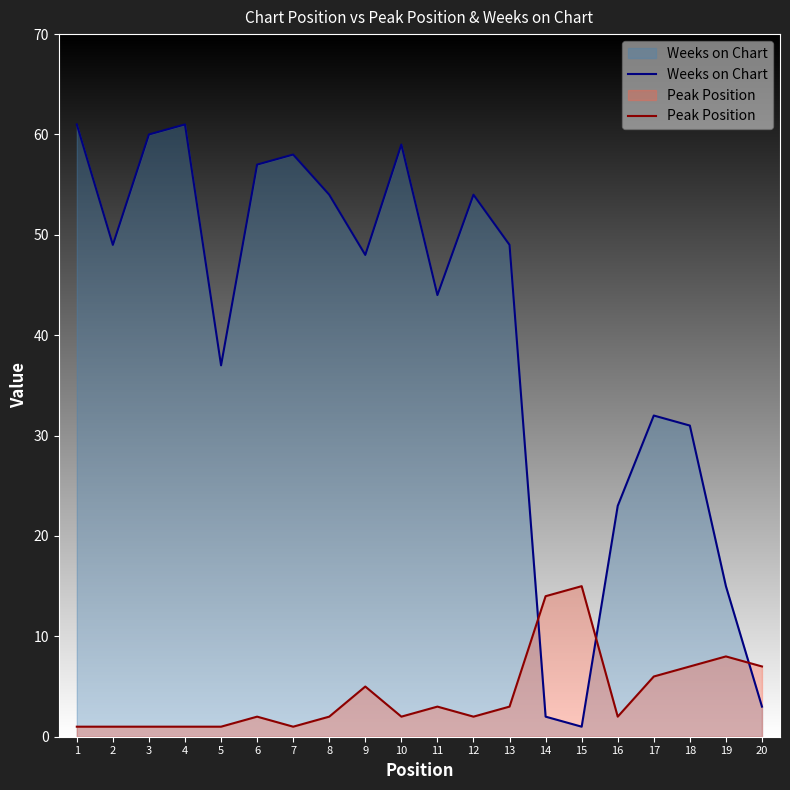

What is the value of the Weeks on Chart point at the 8th from the left?

54